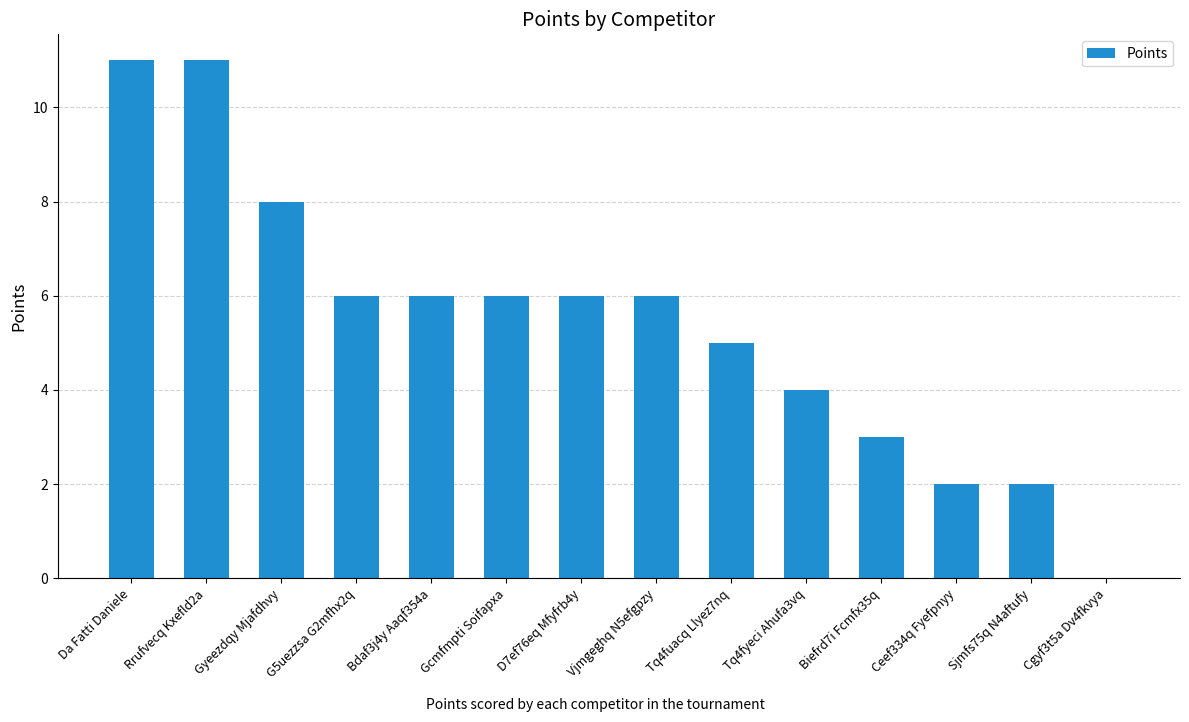

The value at Tq4fuacq Llyez7nq is 5. True or false?

True